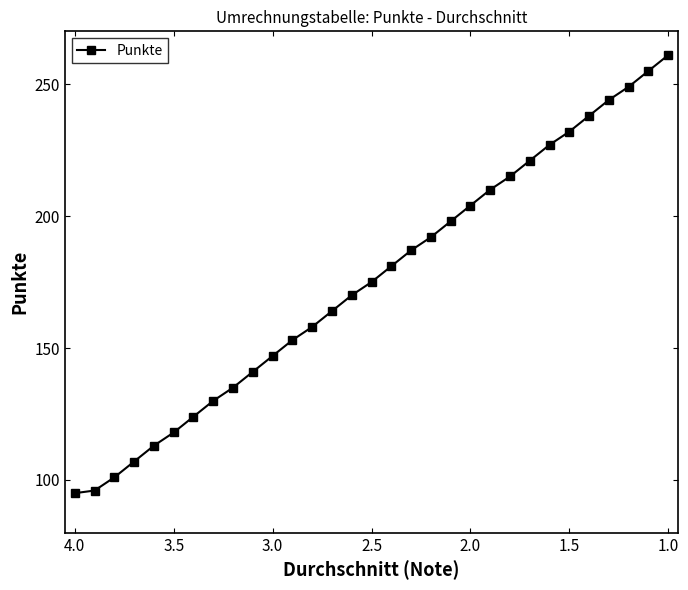

How many values are below 175?

15